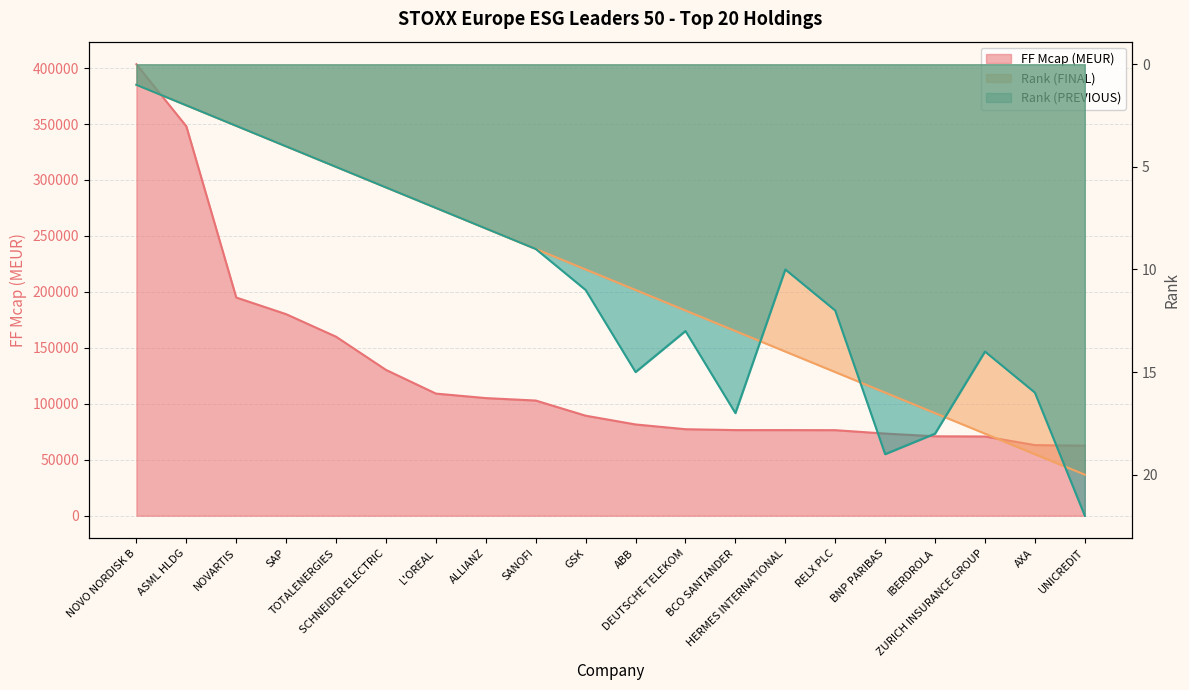

True or false: FF Mcap (MEUR) has a value of 76508.8 at BCO SANTANDER.

True